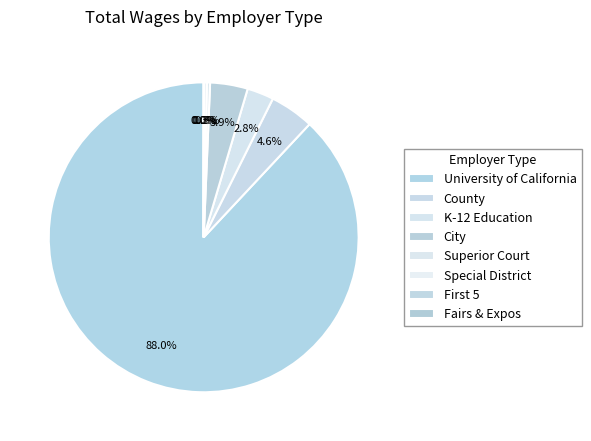

The University of California slice represents 88% of the pie. True or false?

True